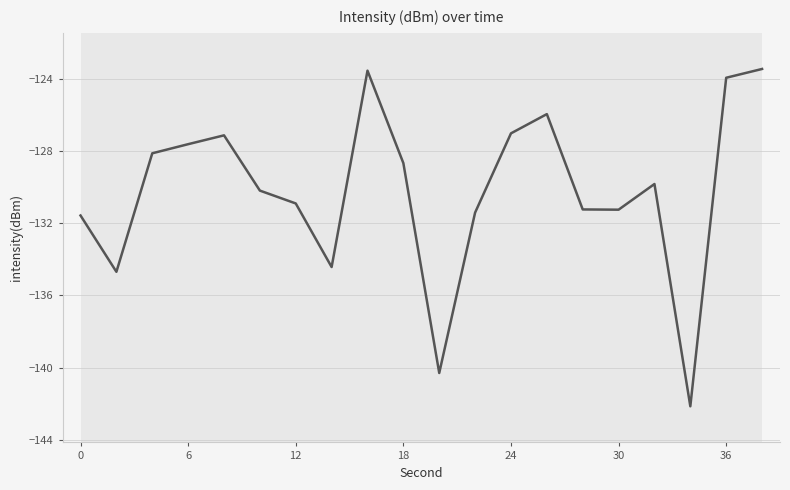

What is the greatest value displayed?

-123.5